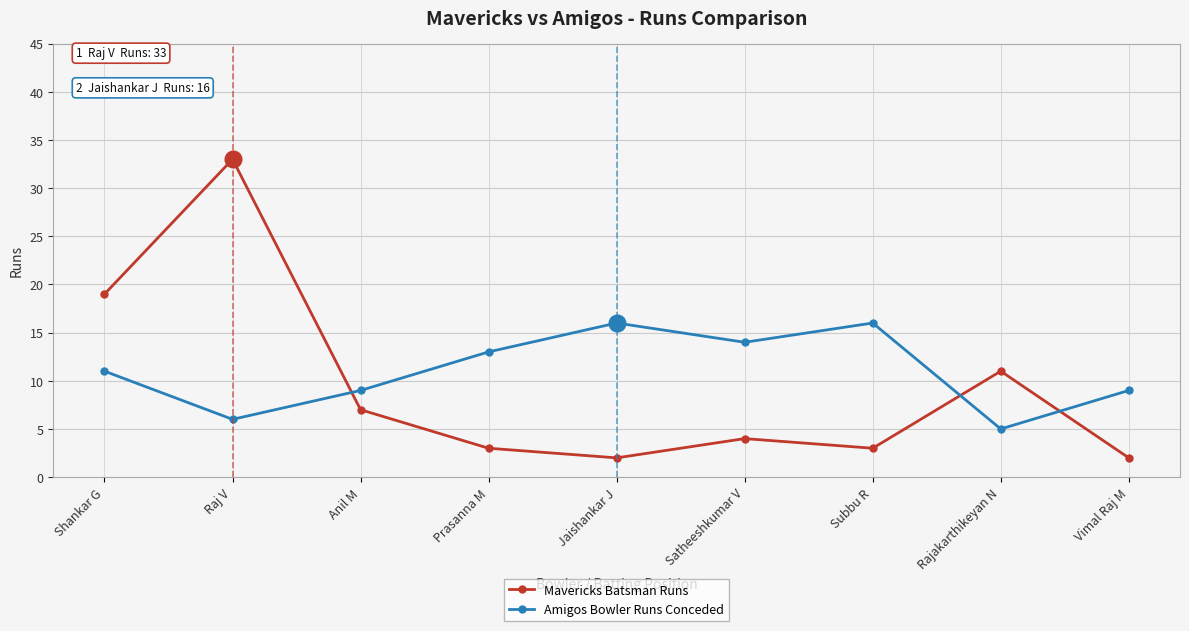

What value does the Mavericks Batsman Runs series have at Prasanna M?

3